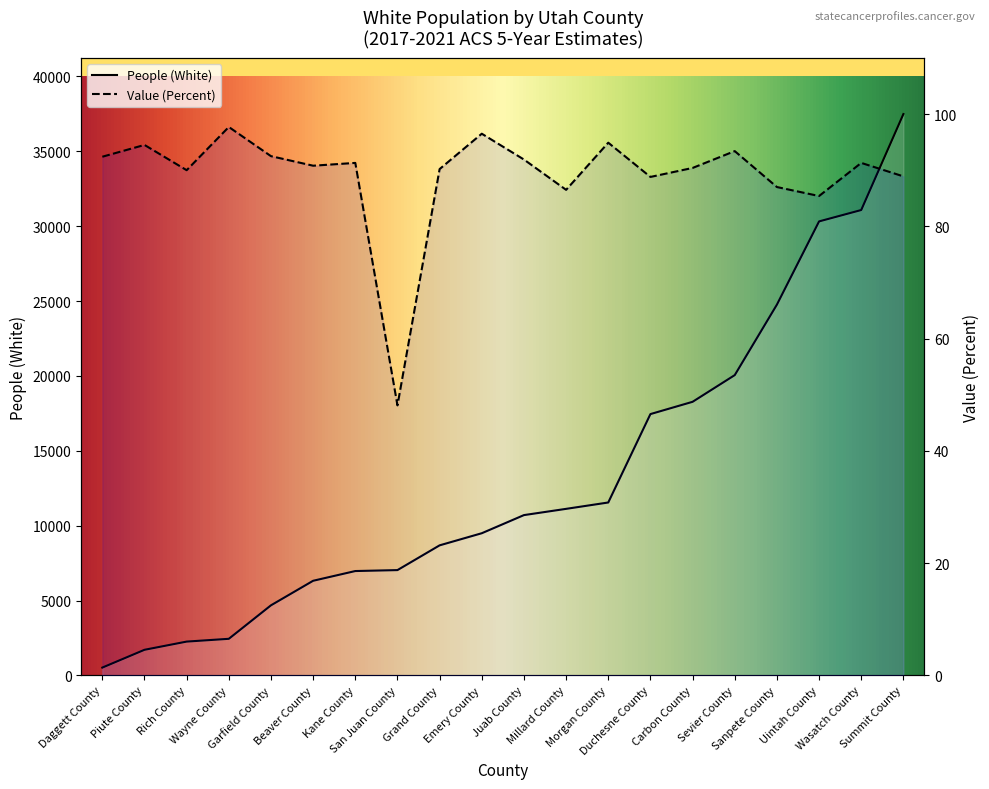

What is the spread (max minus min) of values at Millard County?

11035.5